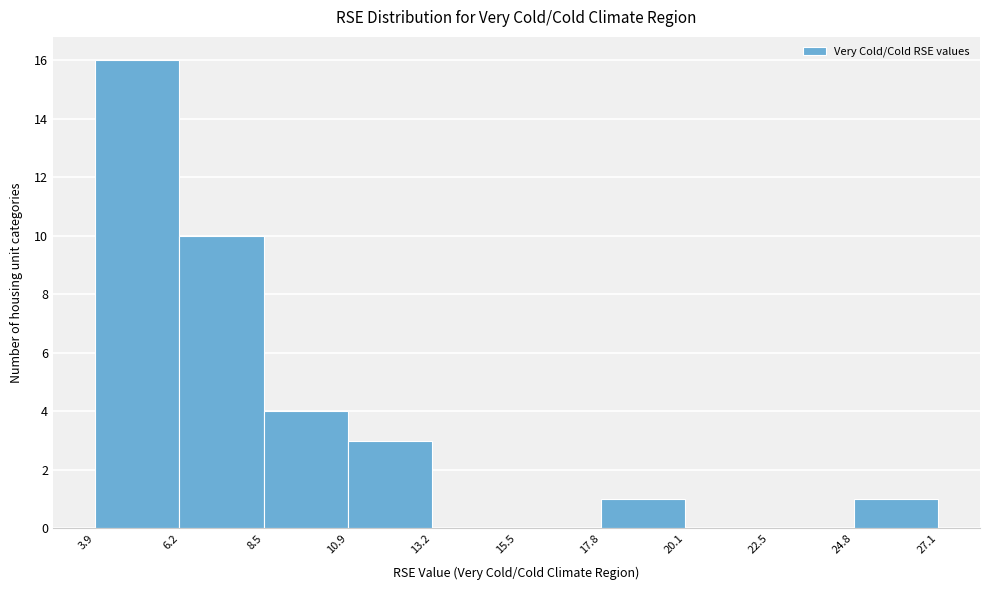

What is the height of the bar covering 10.9 to 13.2 on the x-axis? The values are not printed on the chart, so give them approximately, as read against the axis.

3